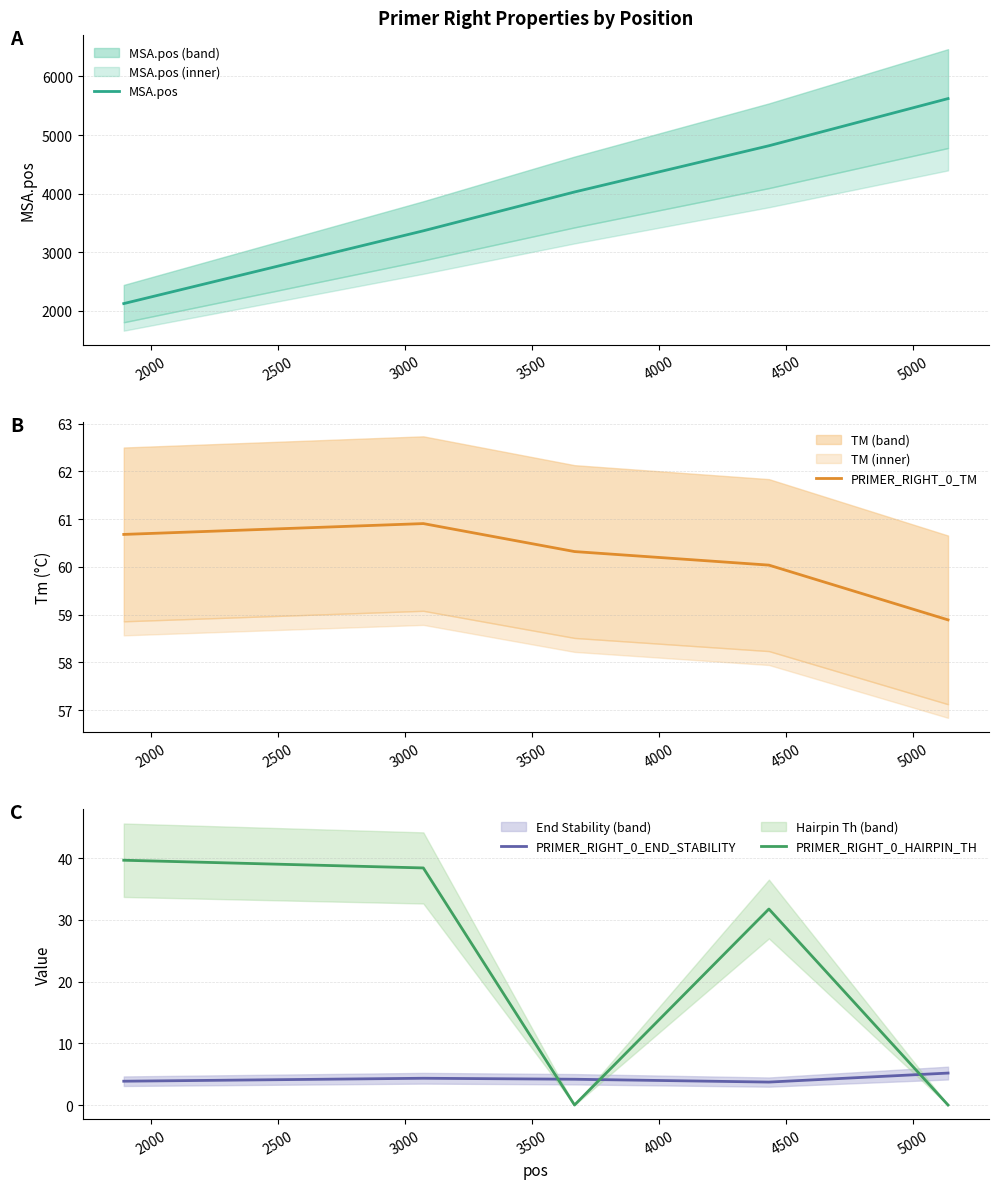

Is it true that PRIMER_RIGHT_0_HAIRPIN_TH equals 39.7 at 1500?

True